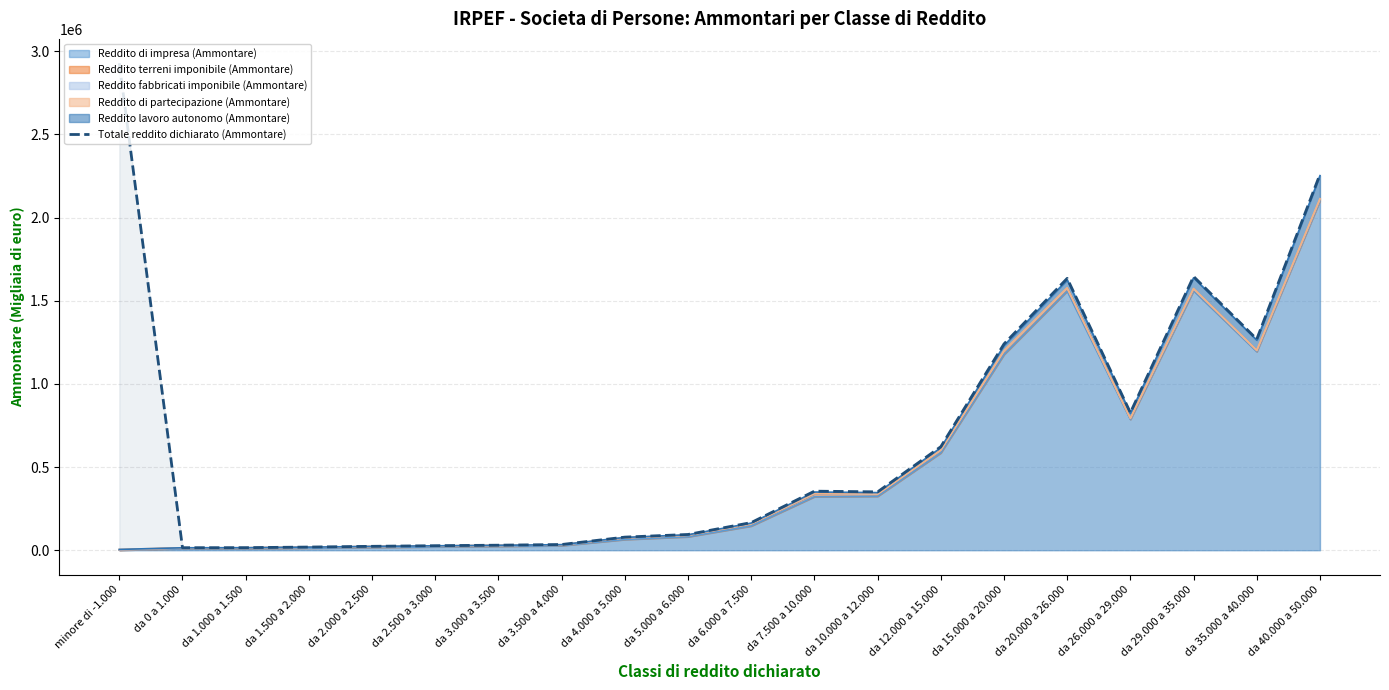

Which category has the highest value across all series?

minore di -1.000